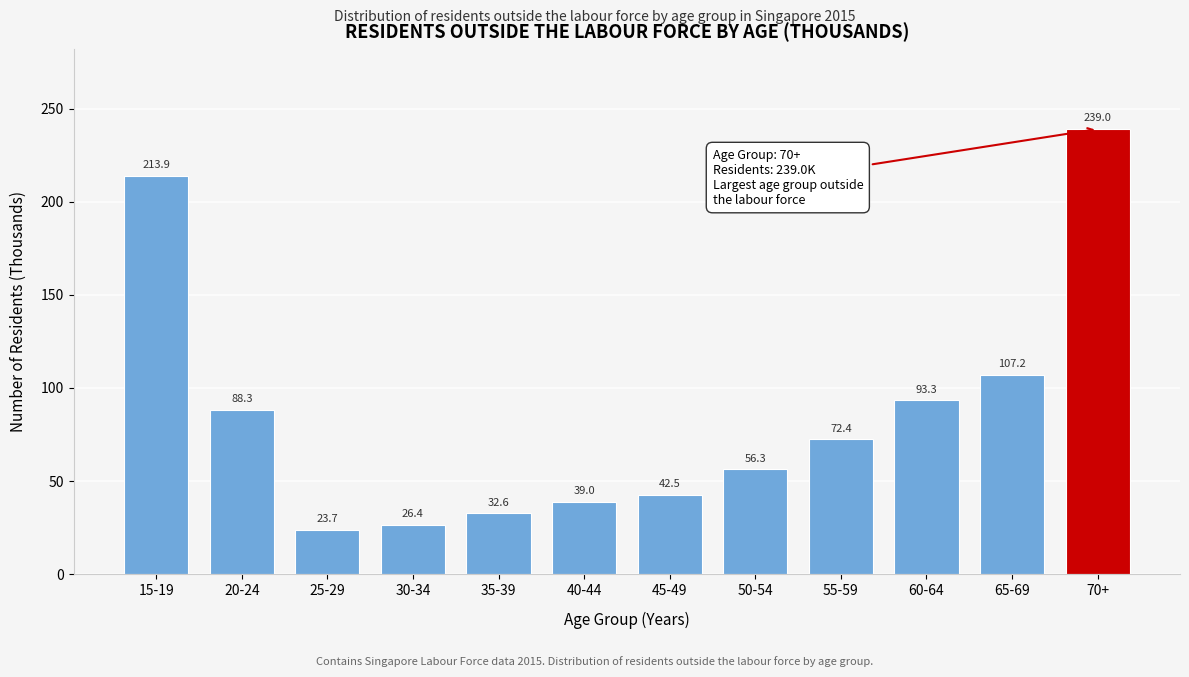

Reading left to right, transcribe all the data shown in this chart.

213.9	88.3	23.7	26.4	32.6	39.0	42.5	56.3	72.4	93.3	107.2	239.0